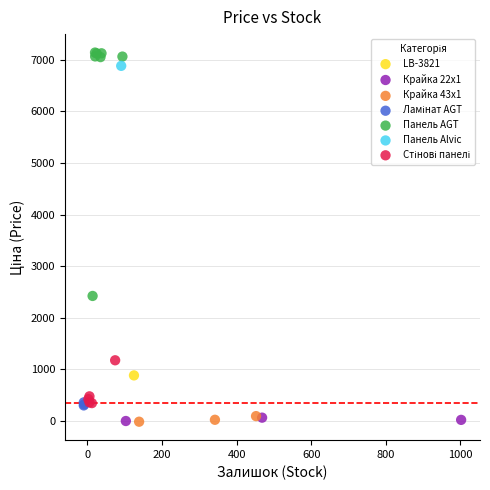

Which series reaches the maximum Y coordinate?

Панель AGT